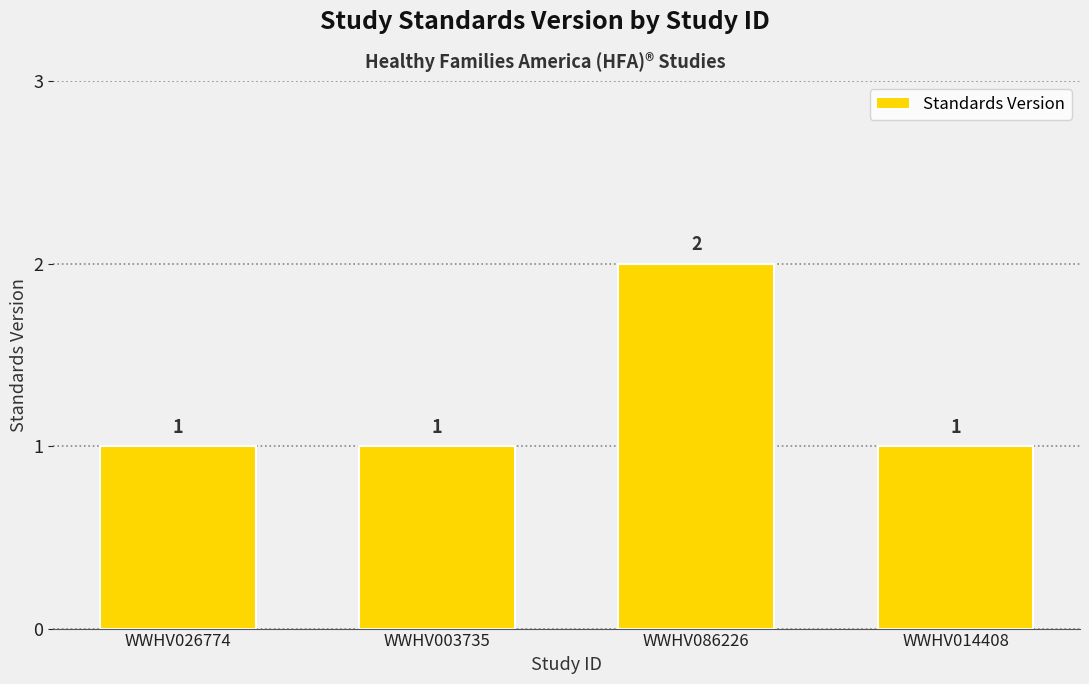

Reading left to right, extract all data points from this chart.

WWHV026774=1	WWHV003735=1	WWHV086226=2	WWHV014408=1